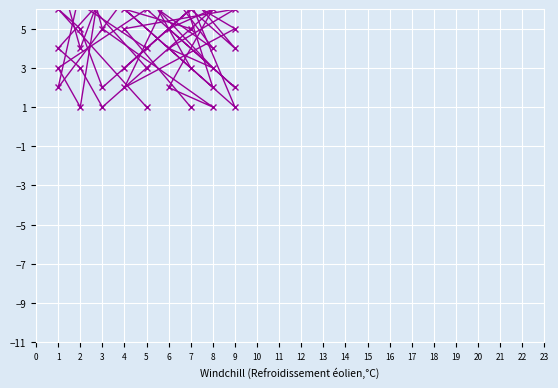

What is the average value of the col_8 series?

5